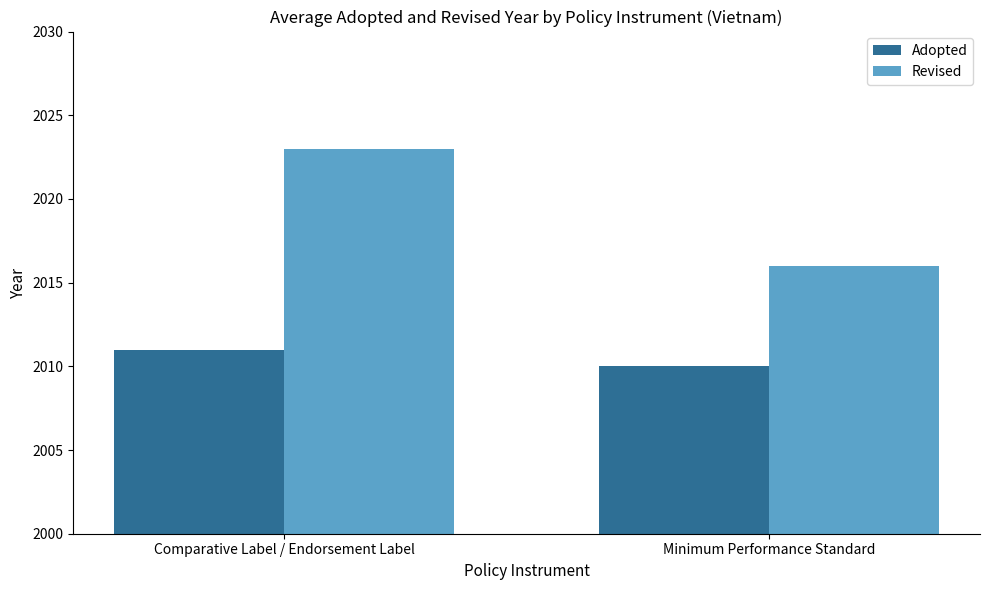

What is the value of the Adopted bar at the 1st from the left?

2011